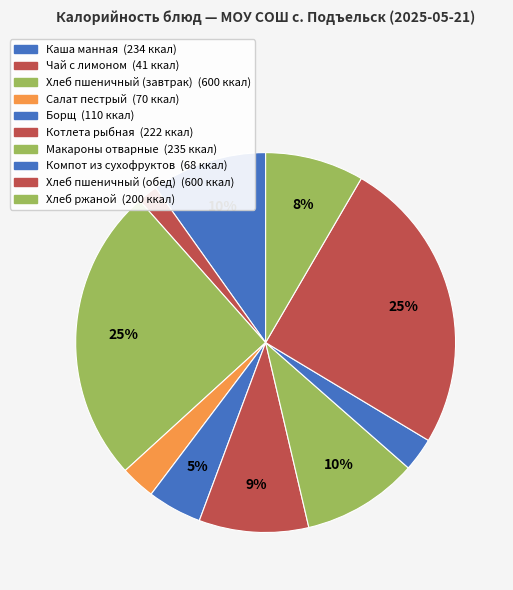

Which slice is the smallest?

Чай с лимоном